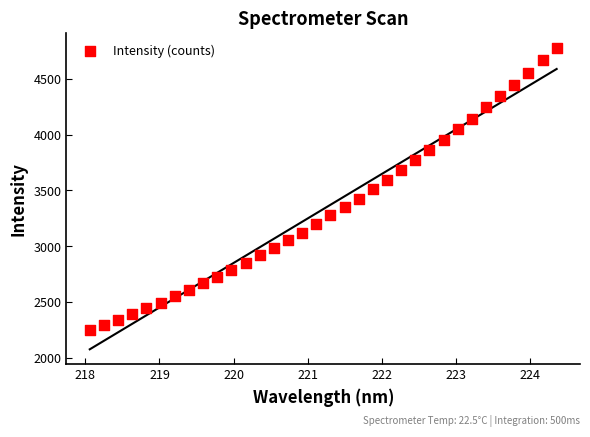

What is the range of X values (max minus min)?

6.3